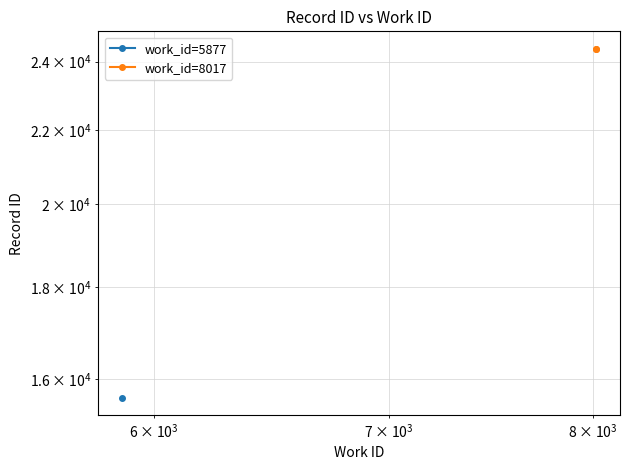

The chart shows a value of 36043 at $\mathdefault{10^{3}}$. True or false?

False